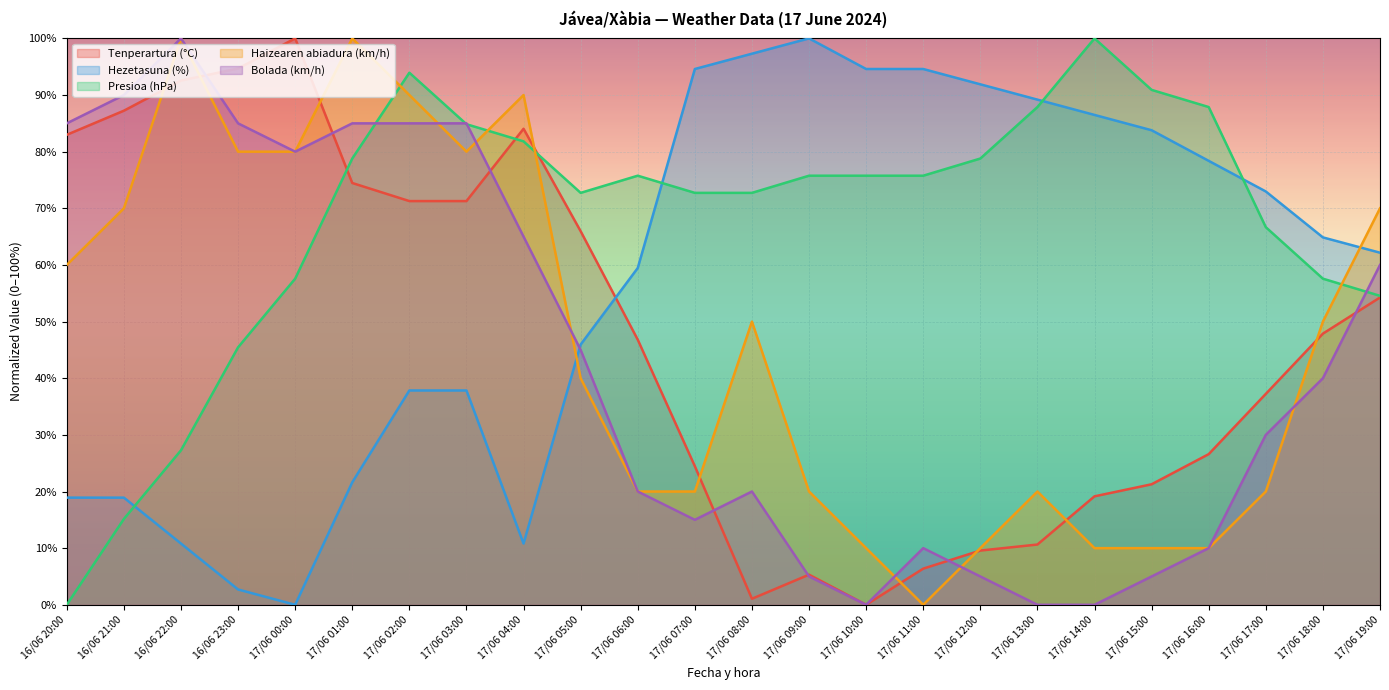

Between 16/06 22:00 and 17/06 02:00, which series saw the biggest shift?

Presioa (hPa)